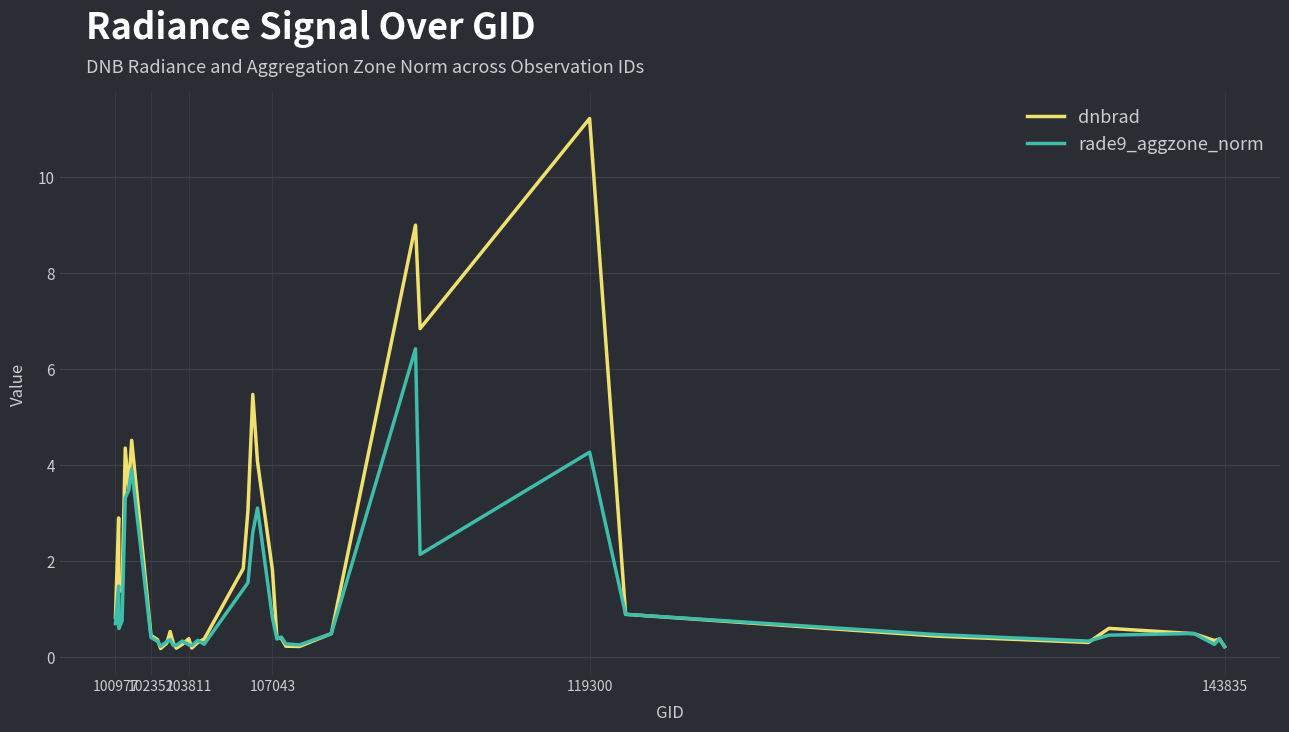

What is the maximum value for dnbrad?

11.2